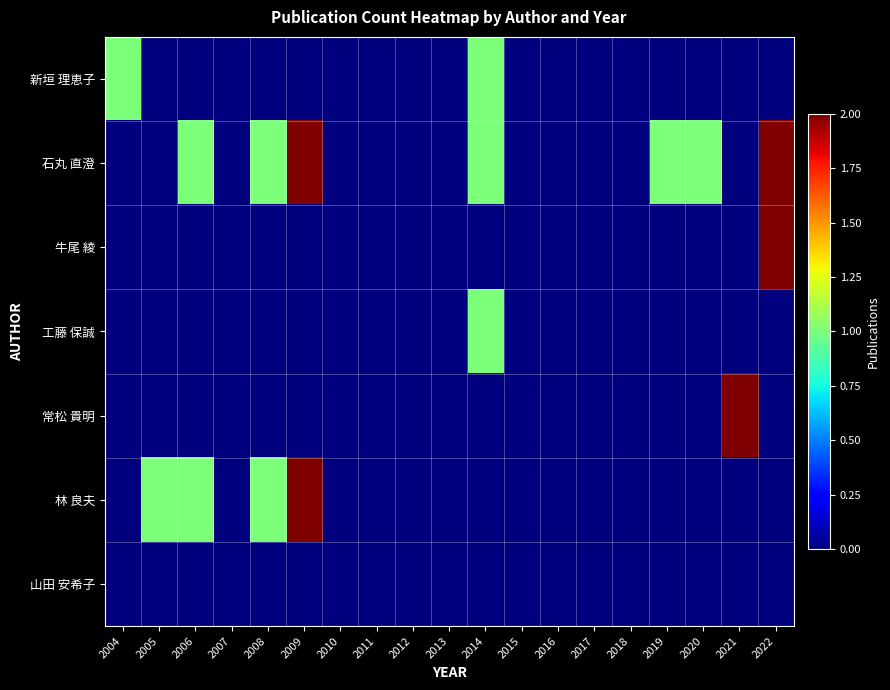

Reading left to right, list all the values displayed in this chart.

新垣 理恵子: 2004=1	2005=0	2006=0	2007=0	2008=0	2009=0	2010=0	2011=0	2012=0	2013=0	2014=1	2015=0	2016=0	2017=0	2018=0	2019=0	2020=0	2021=0	2022=0
石丸 直澄: 2004=0	2005=0	2006=1	2007=0	2008=1	2009=2	2010=0	2011=0	2012=0	2013=0	2014=1	2015=0	2016=0	2017=0	2018=0	2019=1	2020=1	2021=0	2022=2
牛尾 綾: 2004=0	2005=0	2006=0	2007=0	2008=0	2009=0	2010=0	2011=0	2012=0	2013=0	2014=0	2015=0	2016=0	2017=0	2018=0	2019=0	2020=0	2021=0	2022=2
工藤 保誠: 2004=0	2005=0	2006=0	2007=0	2008=0	2009=0	2010=0	2011=0	2012=0	2013=0	2014=1	2015=0	2016=0	2017=0	2018=0	2019=0	2020=0	2021=0	2022=0
常松 貴明: 2004=0	2005=0	2006=0	2007=0	2008=0	2009=0	2010=0	2011=0	2012=0	2013=0	2014=0	2015=0	2016=0	2017=0	2018=0	2019=0	2020=0	2021=2	2022=0
林 良夫: 2004=0	2005=1	2006=1	2007=0	2008=1	2009=2	2010=0	2011=0	2012=0	2013=0	2014=0	2015=0	2016=0	2017=0	2018=0	2019=0	2020=0	2021=0	2022=0
山田 安希子: 2004=0	2005=0	2006=0	2007=0	2008=0	2009=0	2010=0	2011=0	2012=0	2013=0	2014=0	2015=0	2016=0	2017=0	2018=0	2019=0	2020=0	2021=0	2022=0